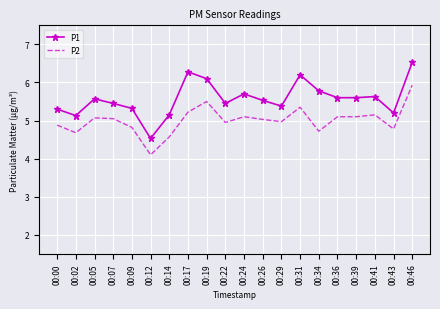

At 00:46, list the series in order from largest to smallest.

P1, P2